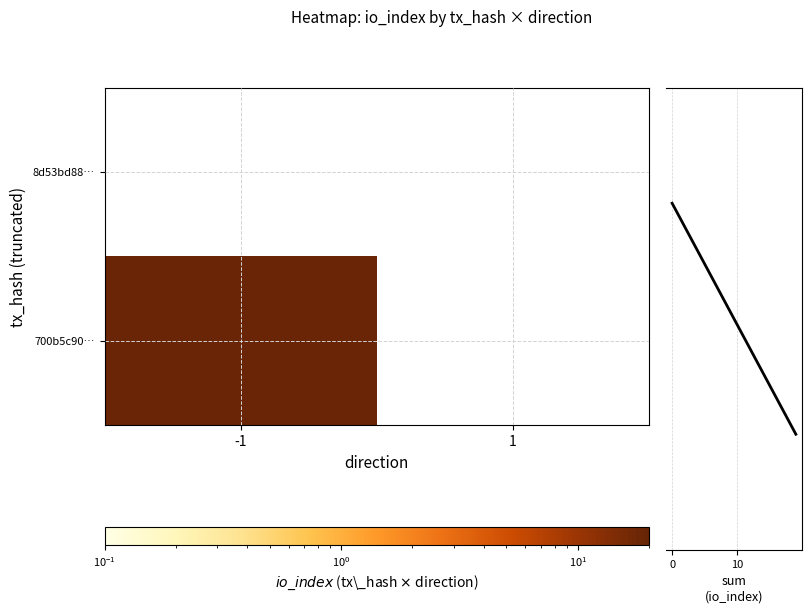

True or false: 700b5c90… has a value of 13.1 at -1.

False